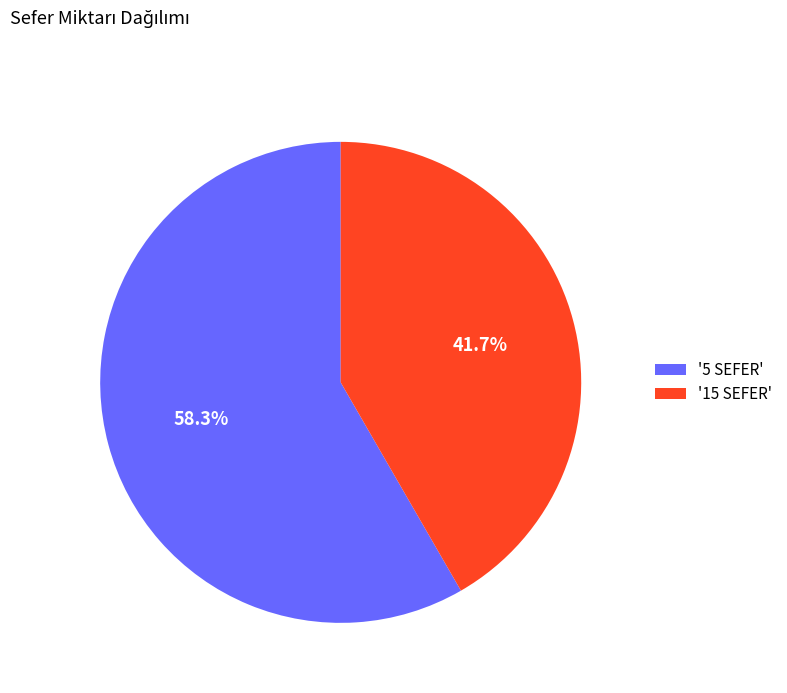

Is there any slice that represents more than half of the pie?

Yes